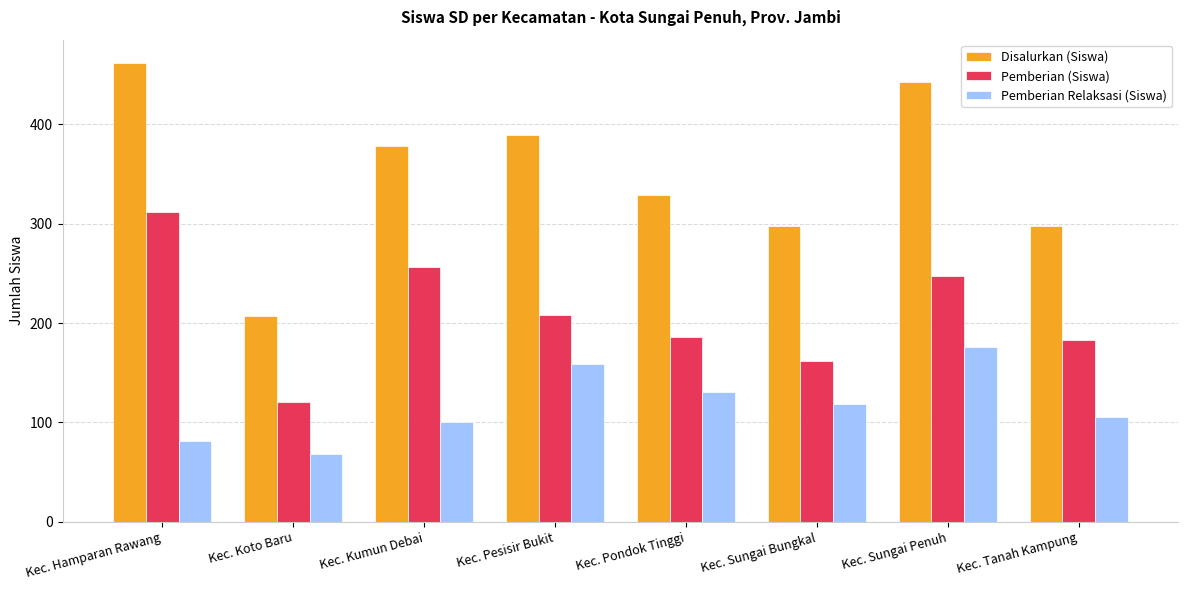

What are all the series names shown in the legend?

Disalurkan (Siswa), Pemberian (Siswa), Pemberian Relaksasi (Siswa)